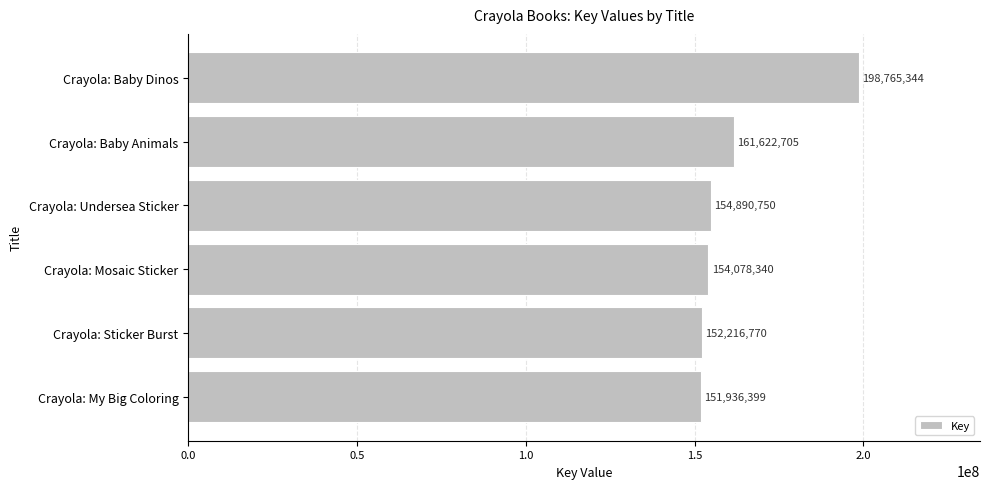

What value does the data have at Crayola: My Big Coloring?

151936399